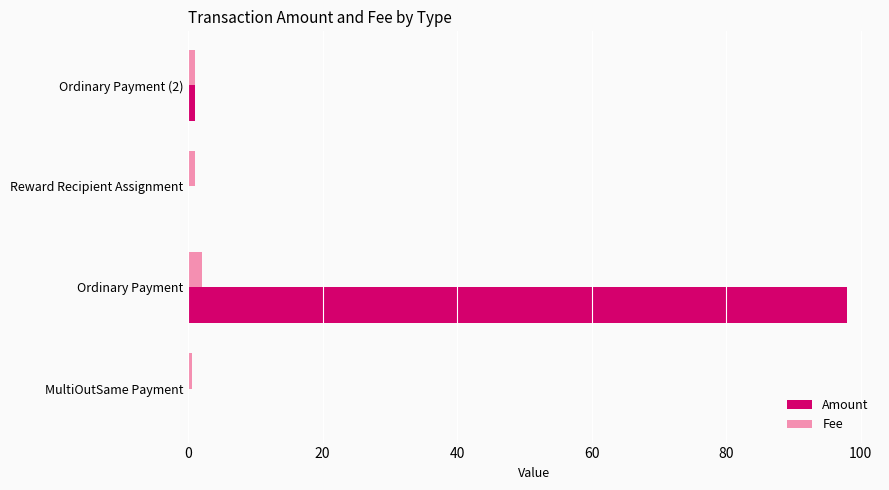

Which category has the highest value across all series?

Ordinary Payment